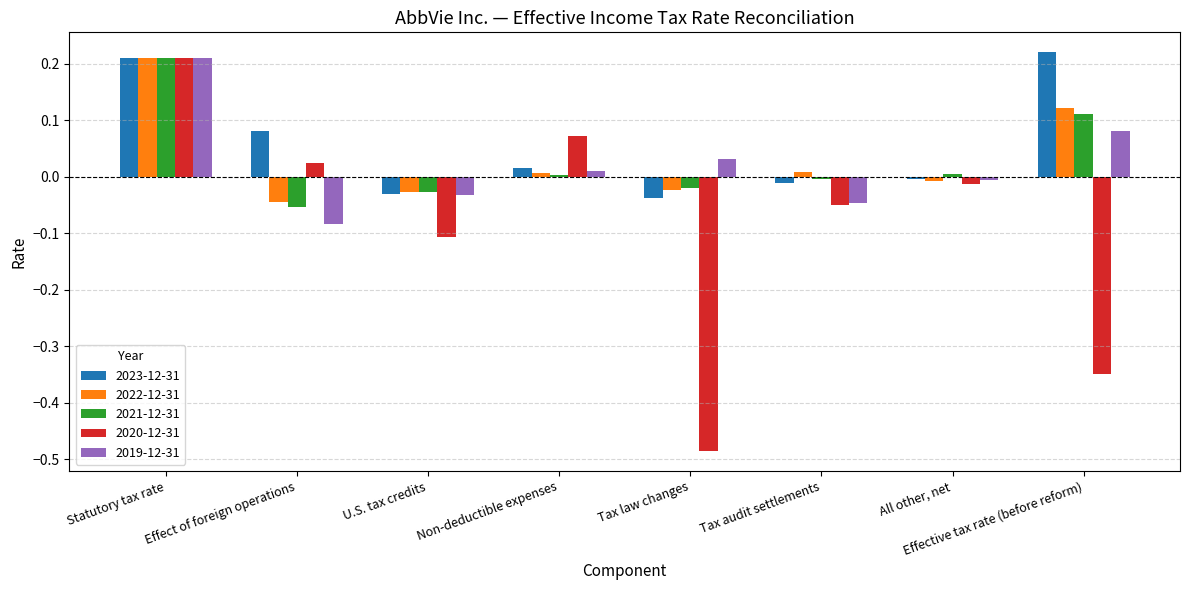

Which series has the widest spread of values?

2020-12-31